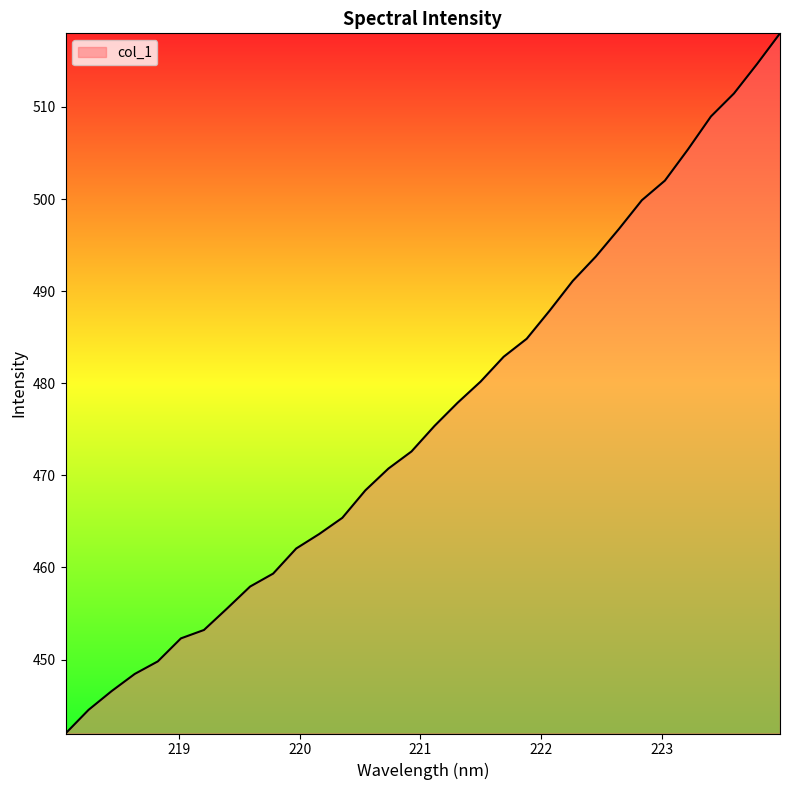

What is the smallest value displayed?

442.0